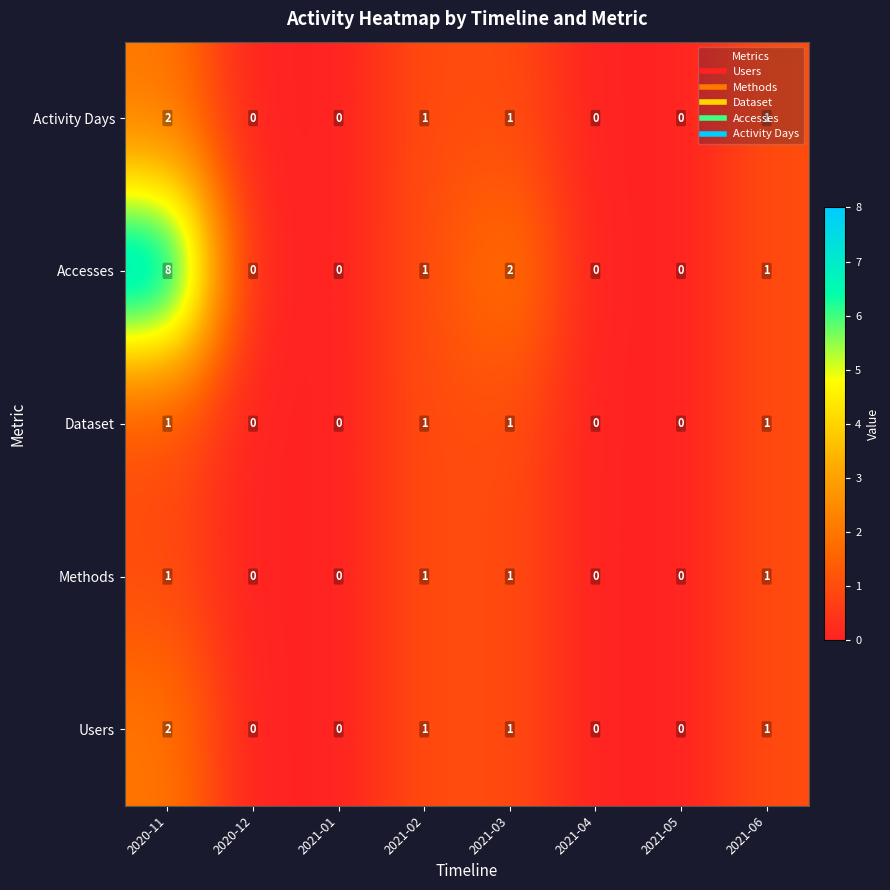

At how many categories does at least one series exceed 7?

1